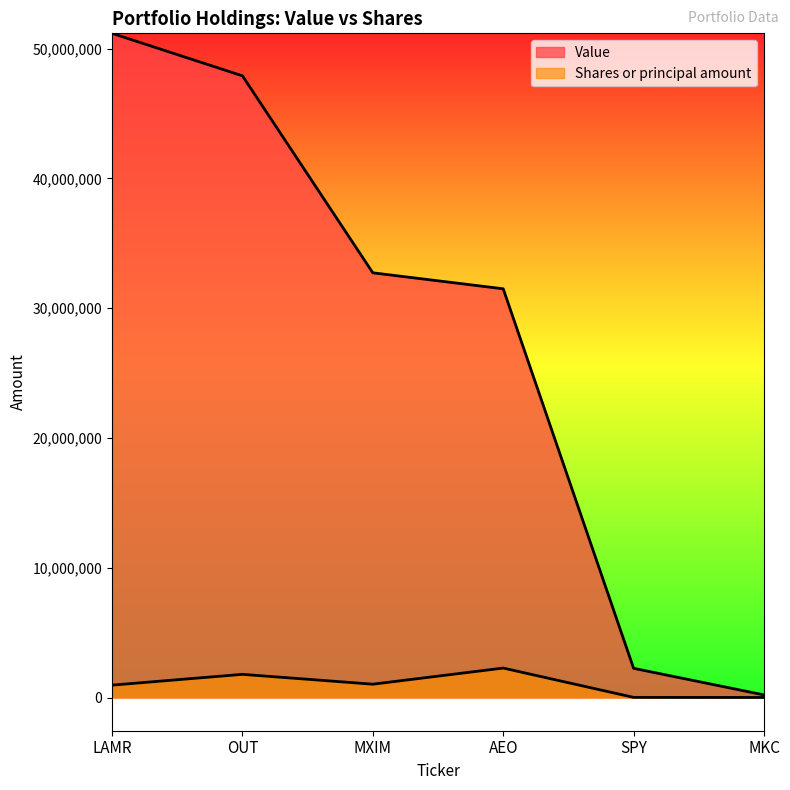

What is the difference between the maximum and minimum values in the Shares or principal amount series?

2266173